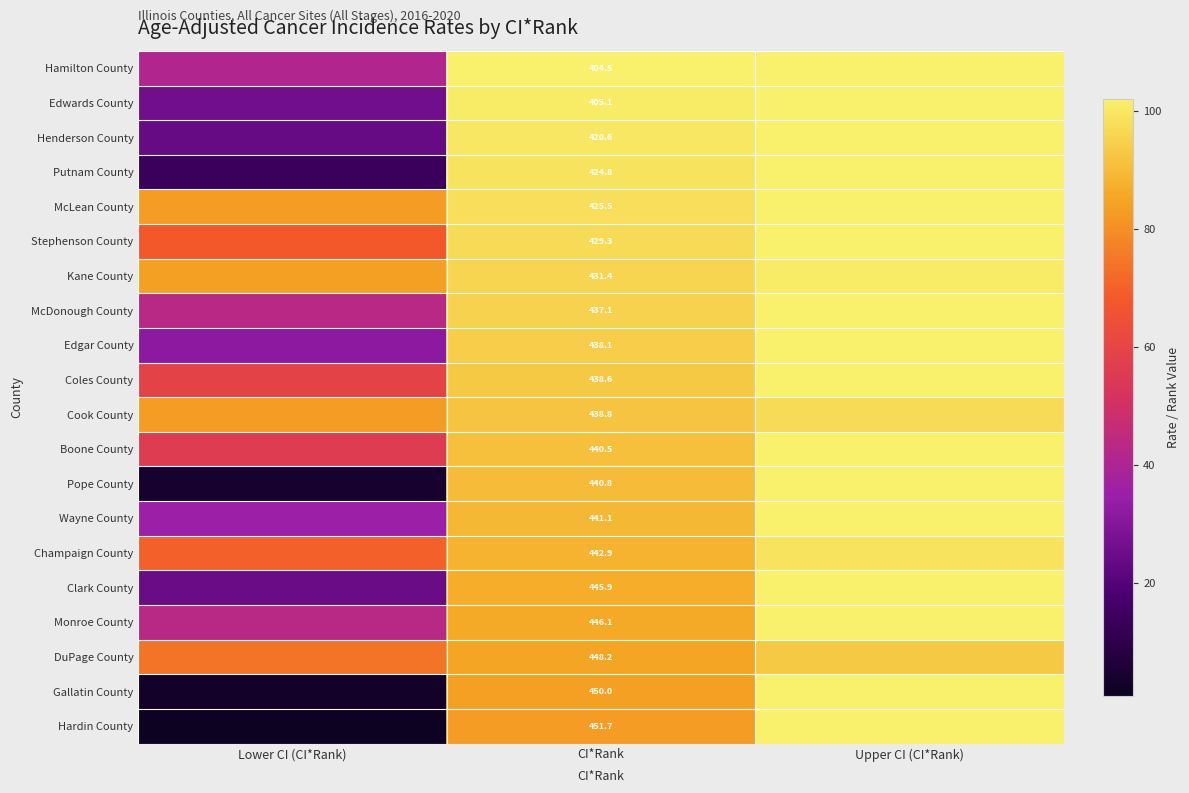

What is the spread (max minus min) of values at CI*Rank?

47.2